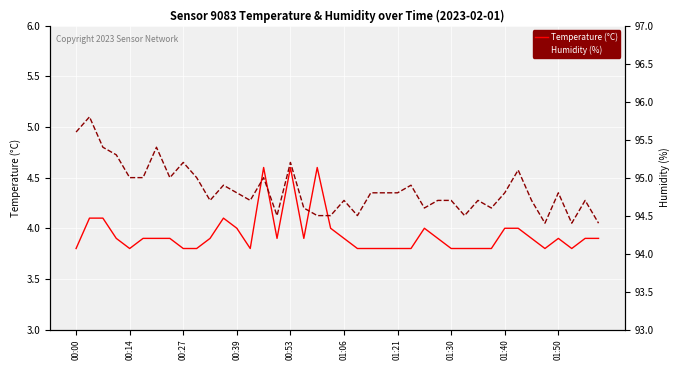

Is it true that Temperature (°C) equals 4.0 at 01:40?

True